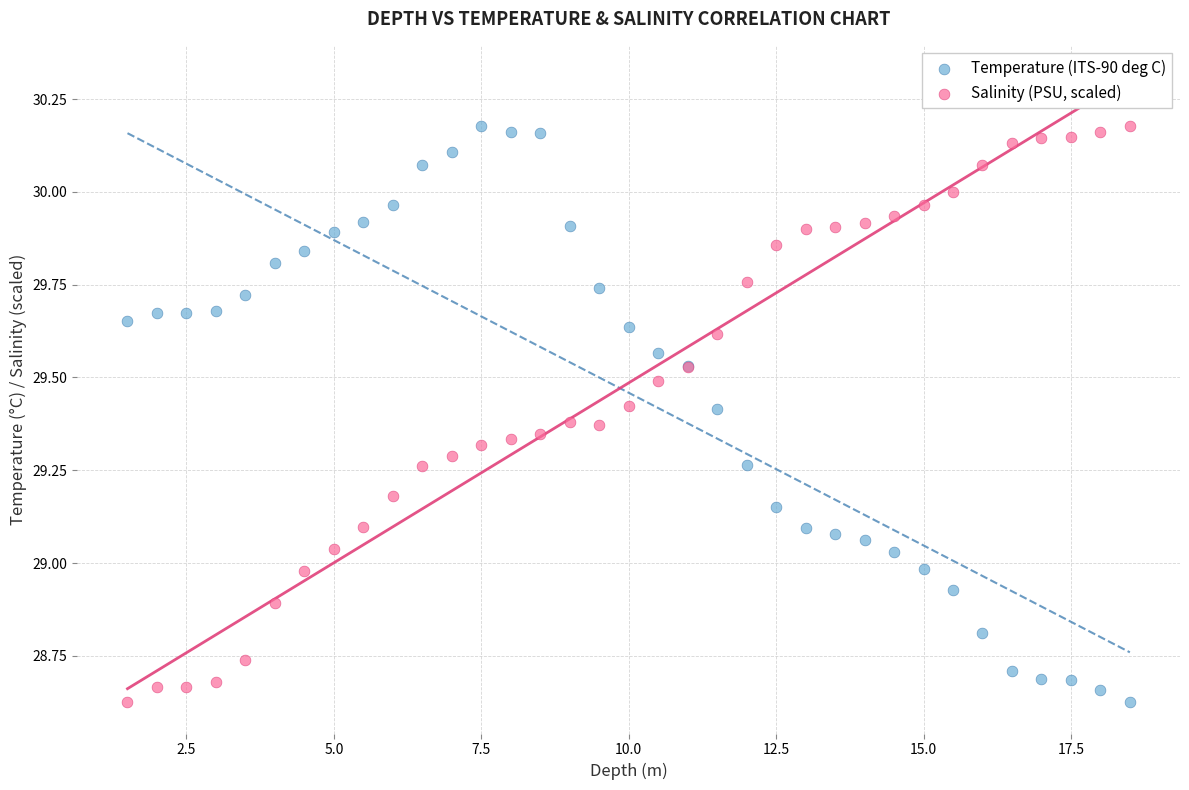

What is the X range (max minus min) for the scatter plot?

17.0